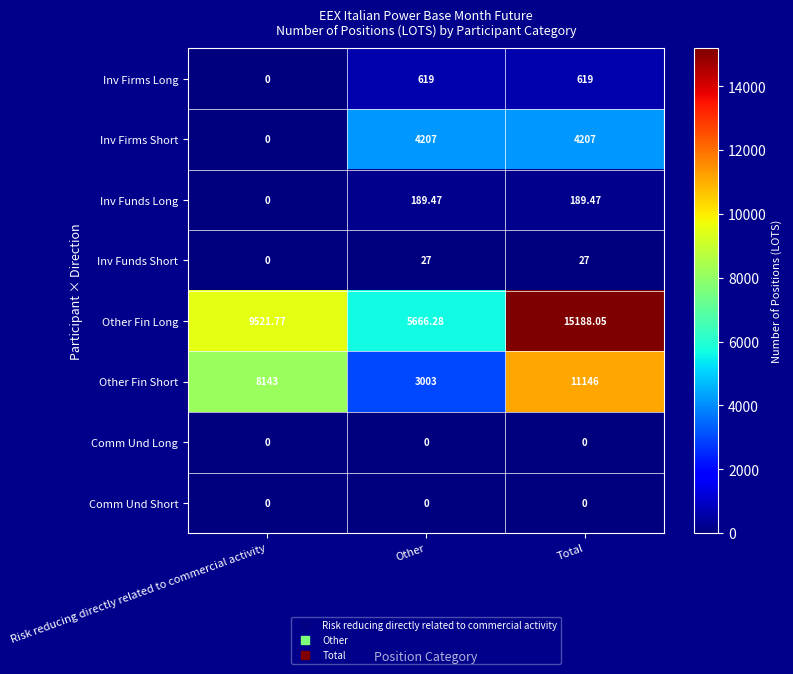

At which category does the chart reach its peak across all series?

Total